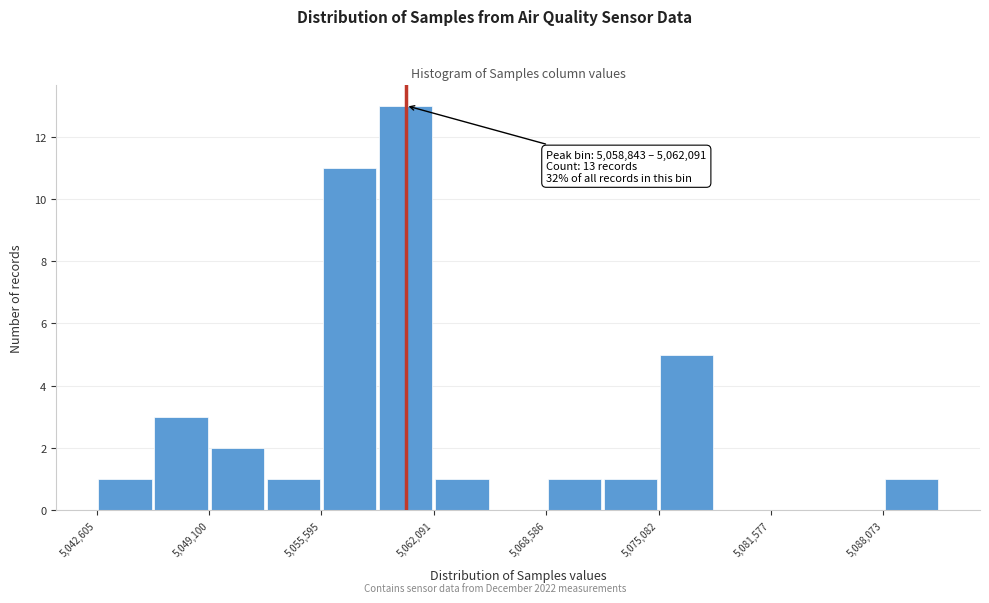

Read against the x-axis, roughly where is the centre of the tallest bar?

5060000